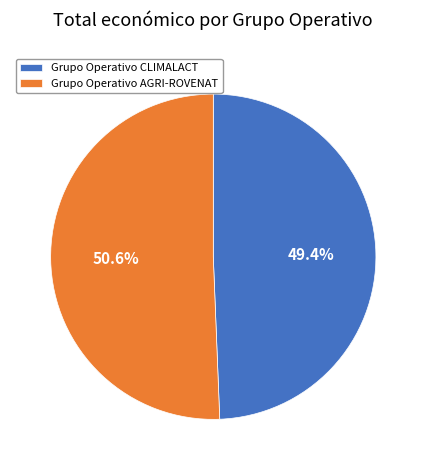

Count the number of slices in the pie.

2